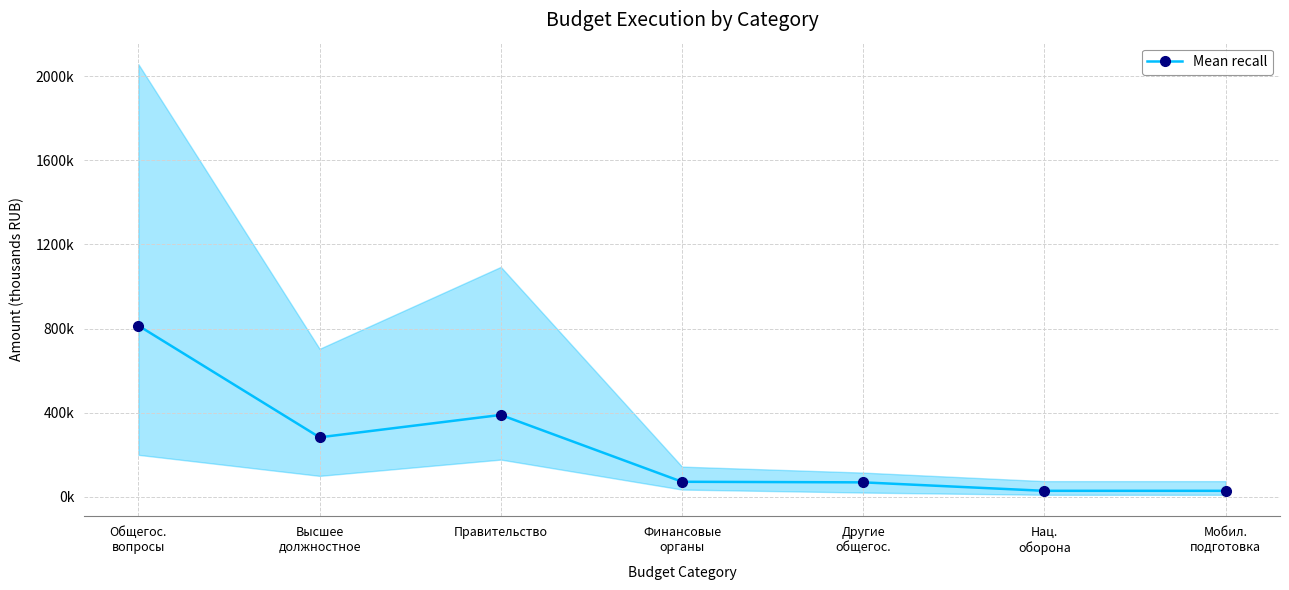

At which label does the data first exceed 71985?

Общегос.
вопросы